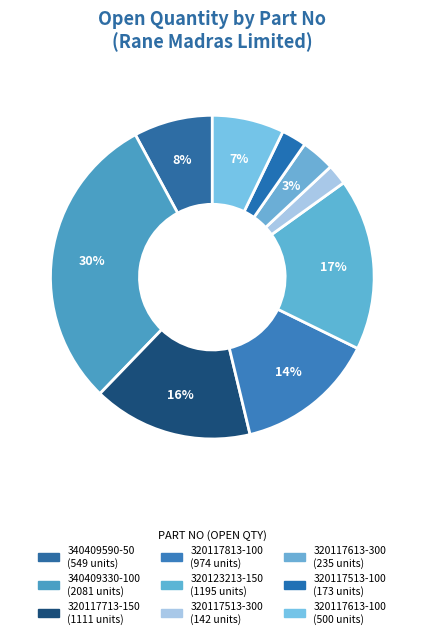

Count the number of slices in the pie.

9